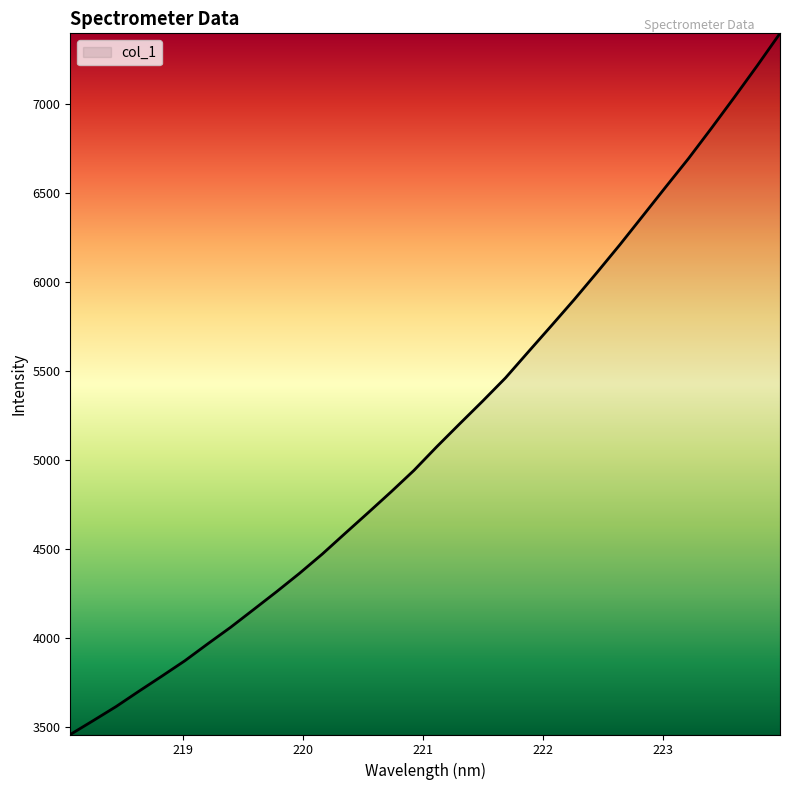

What is the smallest value displayed?

3458.8